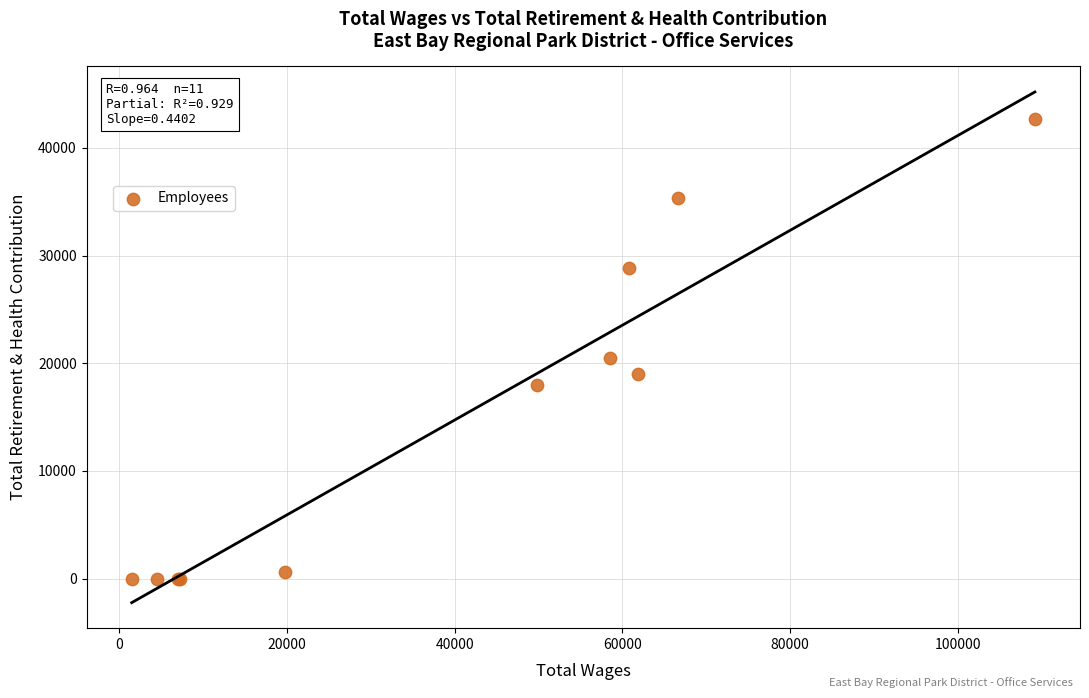

What Y value in the scatter plot is closest to 21339?

20471